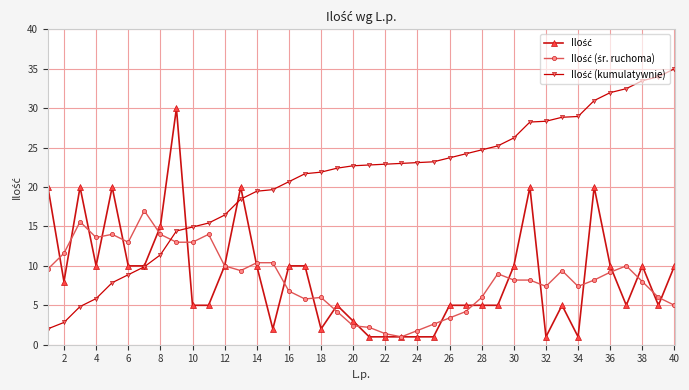

What is the greatest value displayed?

35.0